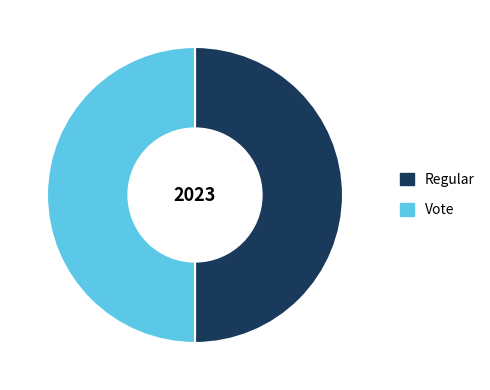

The Regular slice represents 50% of the pie. True or false?

True